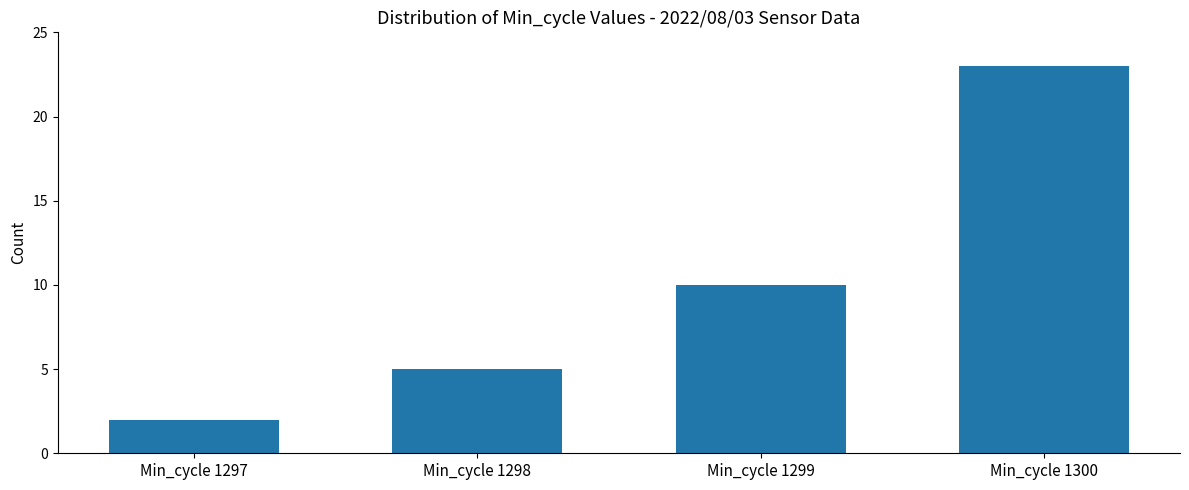

Where is the data nearest to the value 12?

Min_cycle 1299